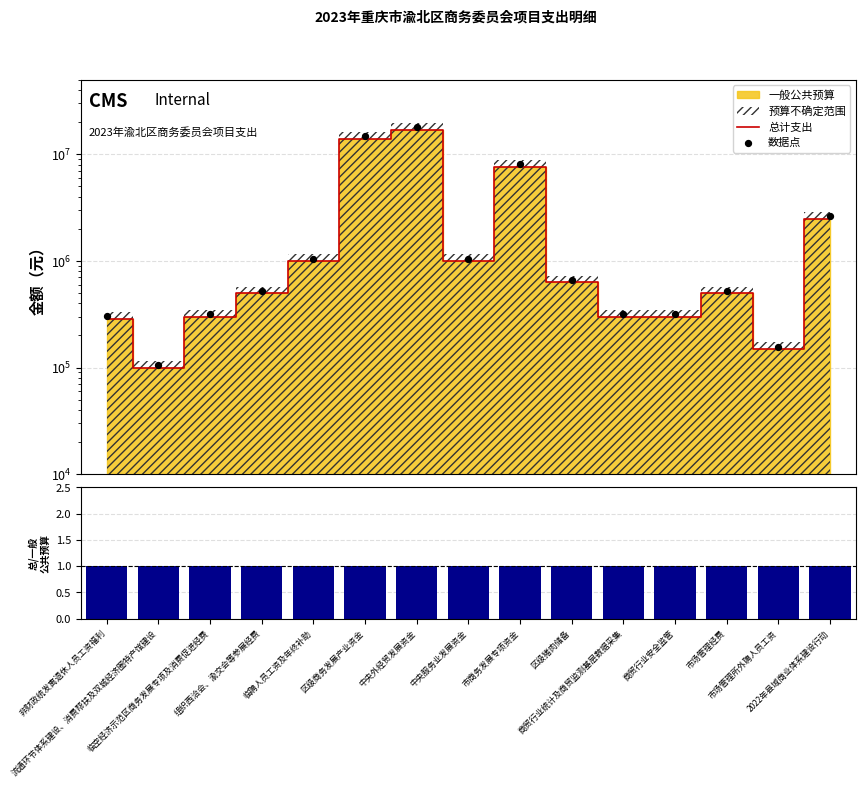

Which series has the largest Y range (max minus min)?

数据点